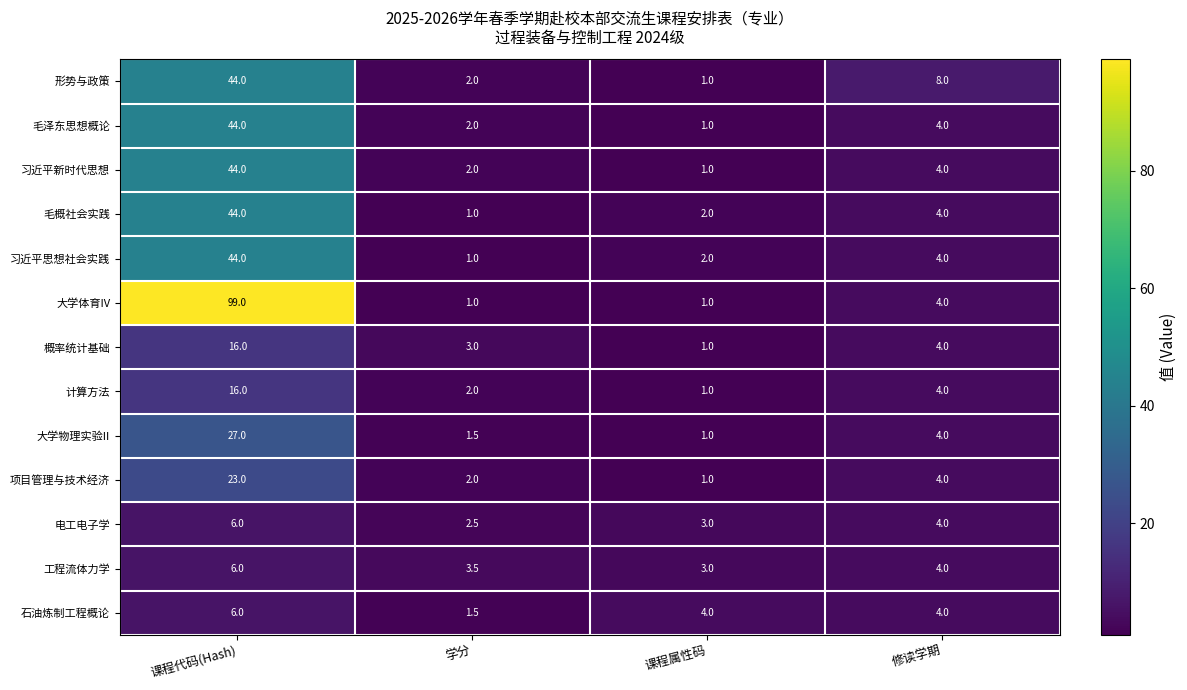

What is the spread (max minus min) of values at 学分?

2.5